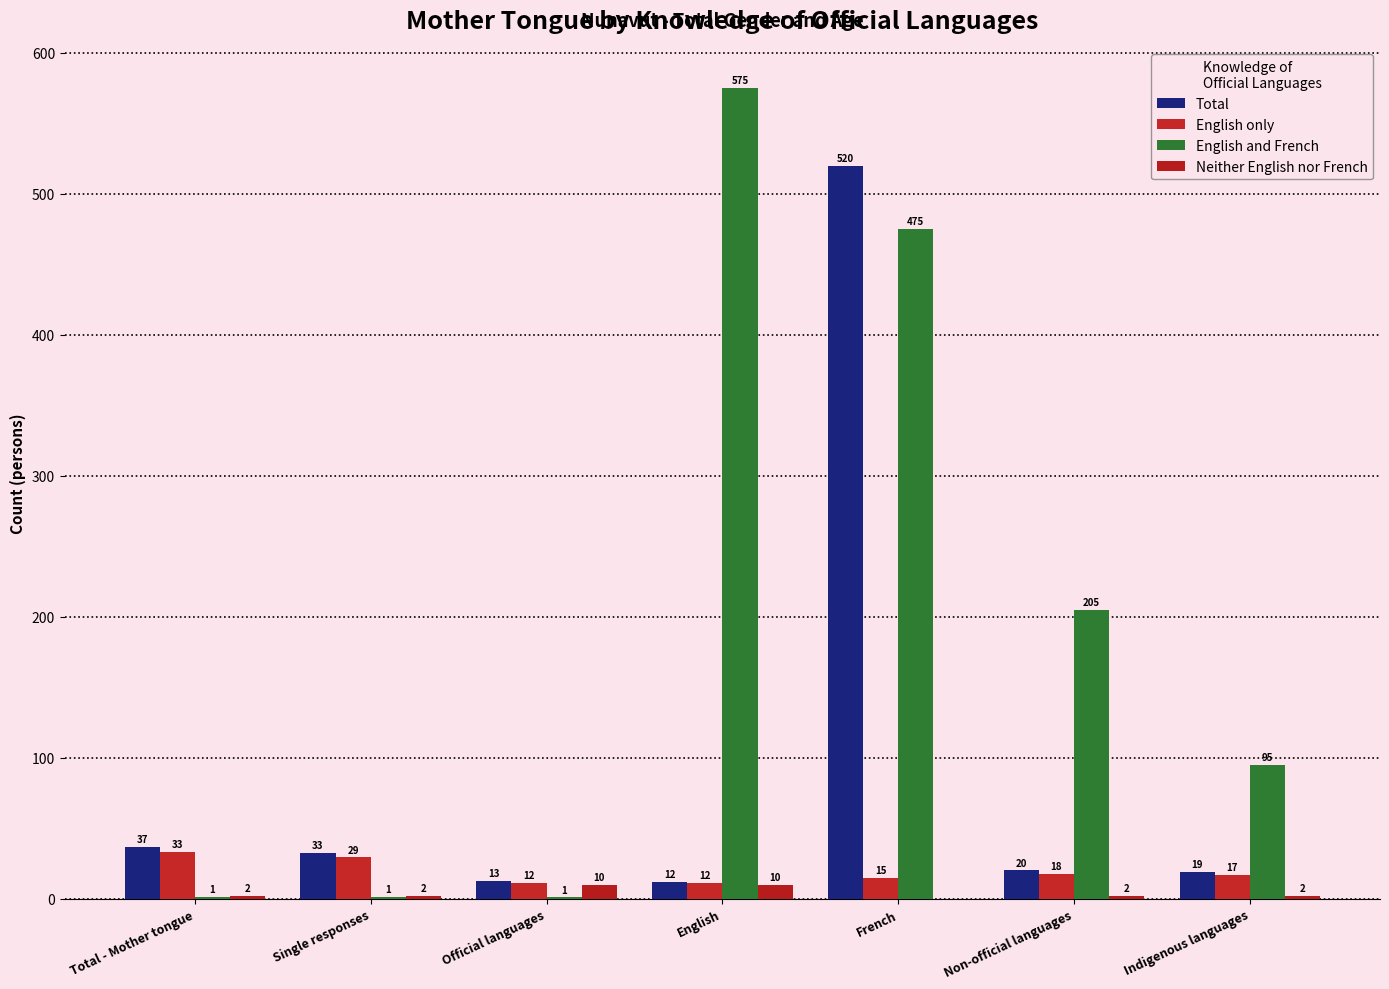

What position from the right is French?

3